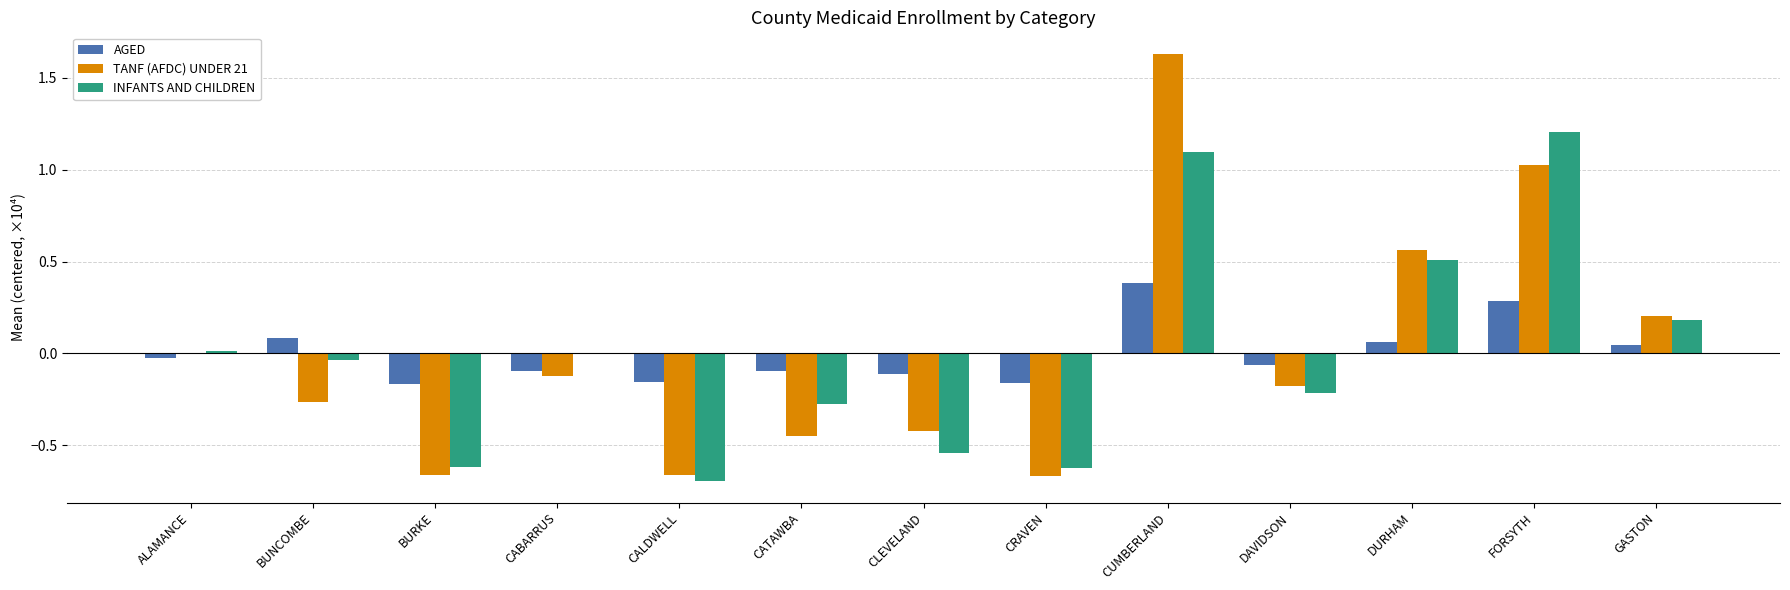

How many series are shown in this chart?

3